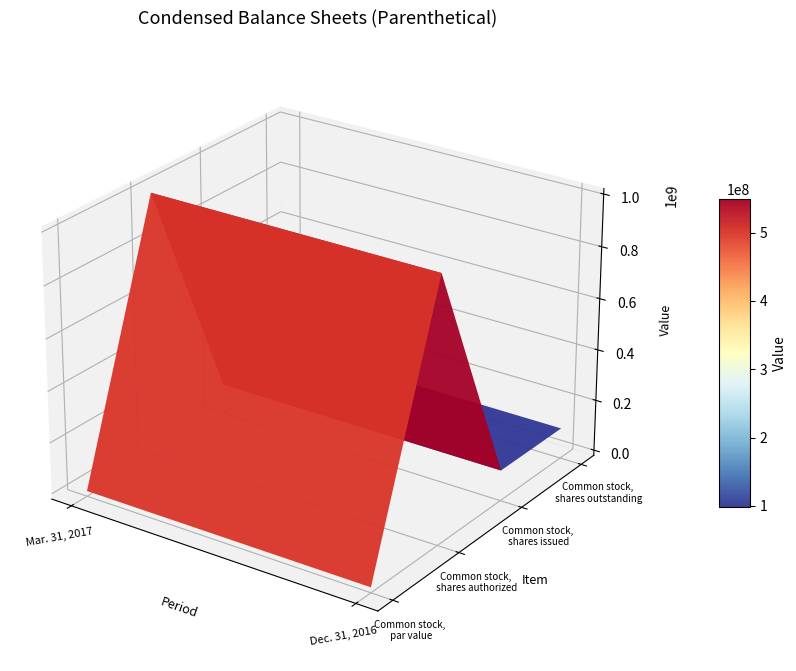

What is the total value across all series at Dec. 31, 2016?

1196730000